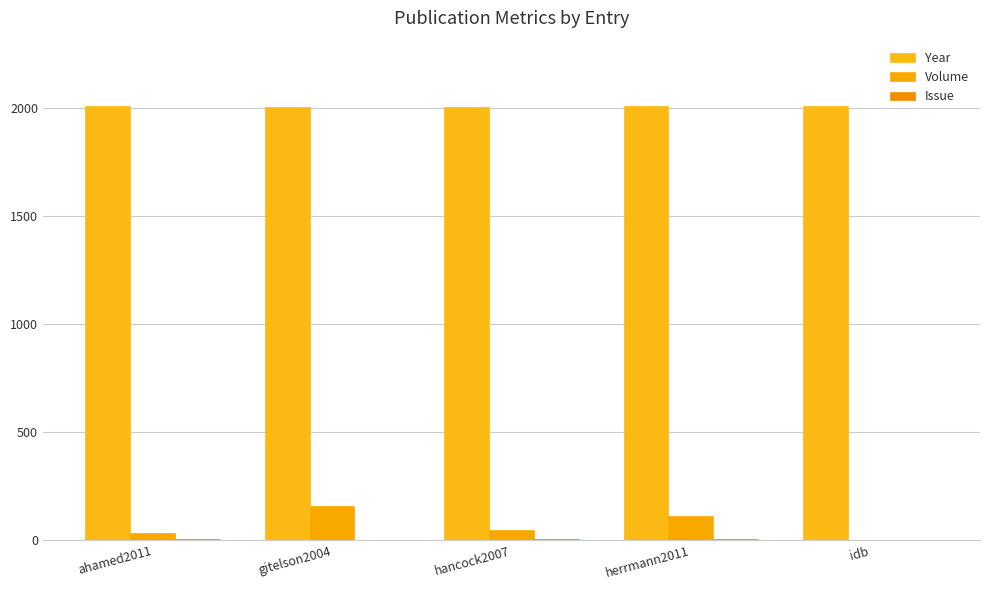

What is the difference between the second highest and minimum values in the Year series?

7